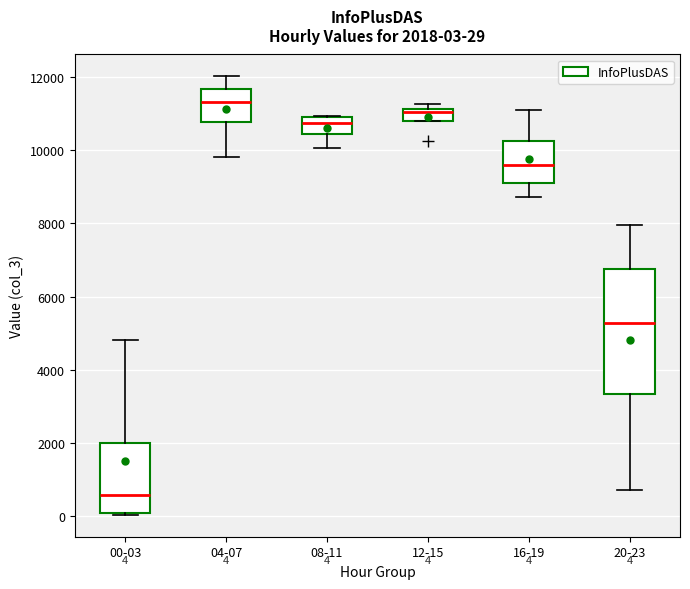

Comparing the boxes themselves (not the whiskers), which one is the tallest?

20-23